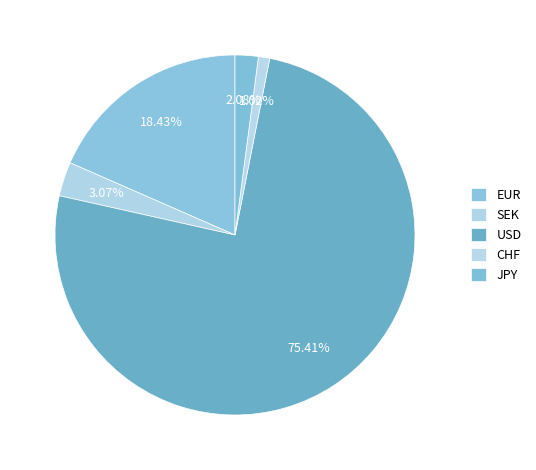

How many slices are in this pie chart?

5